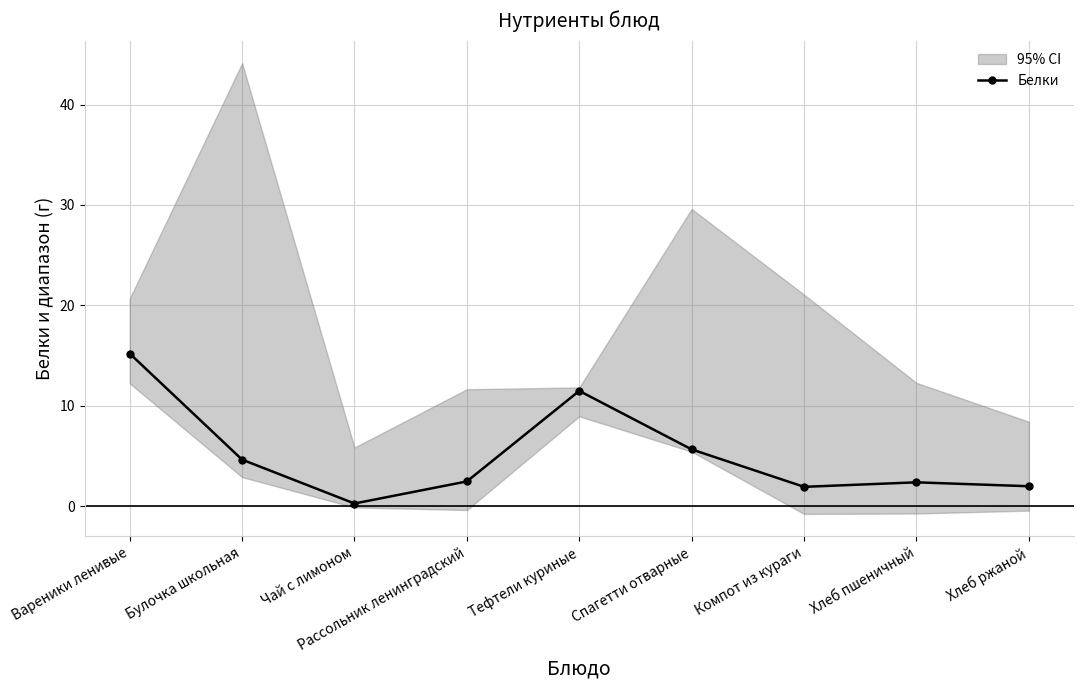

How many values exceed 2?

6